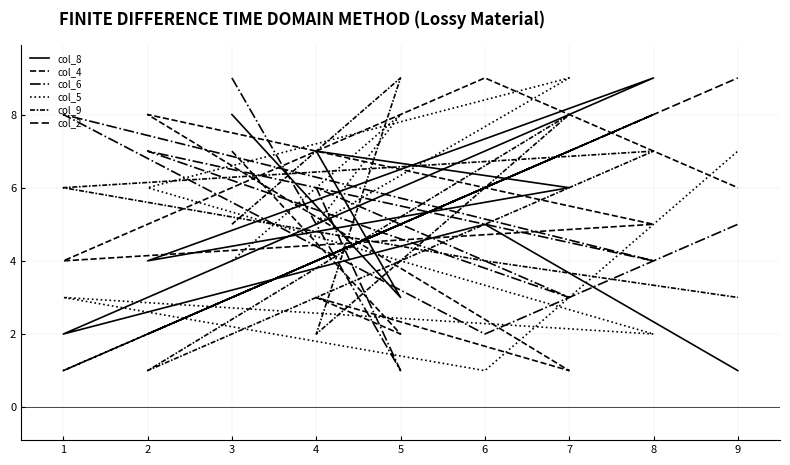

What is the minimum value shown in the chart?

1